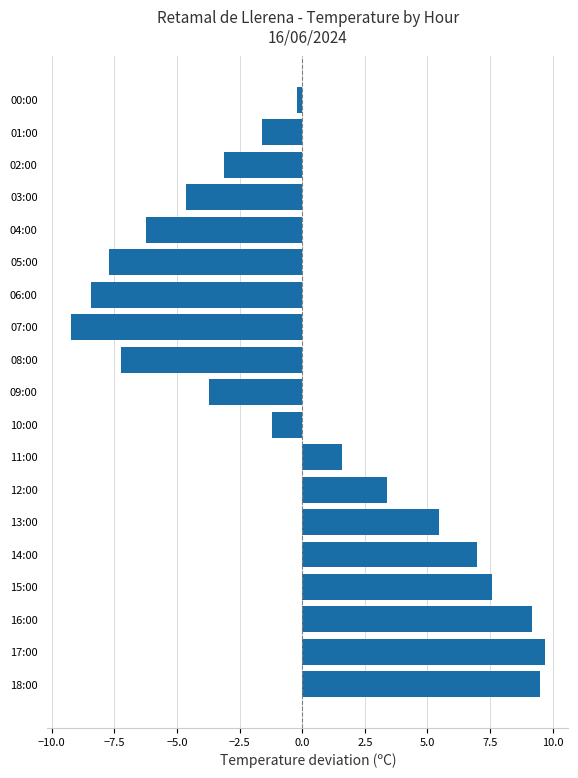

How many bars are there in total?

19